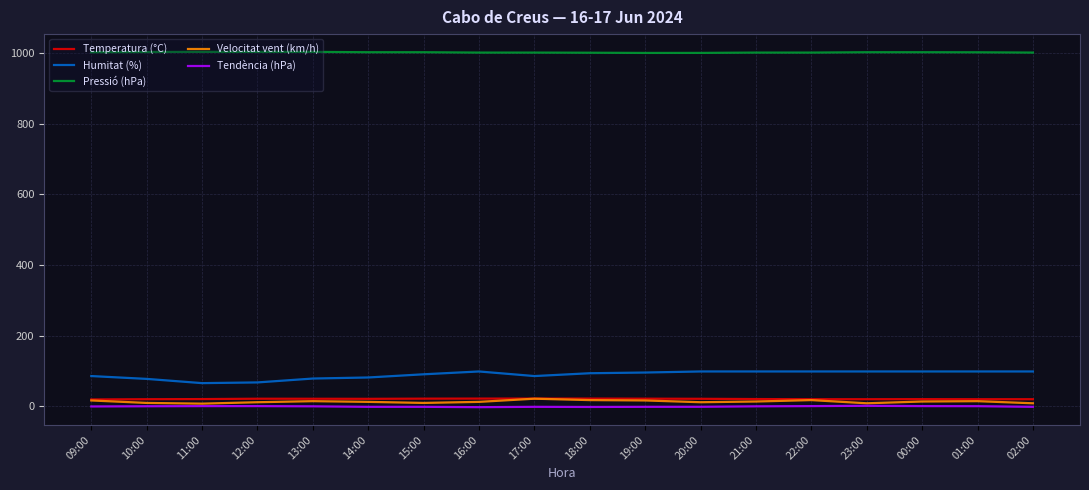

Which series has the largest total across all categories?

Pressió (hPa)